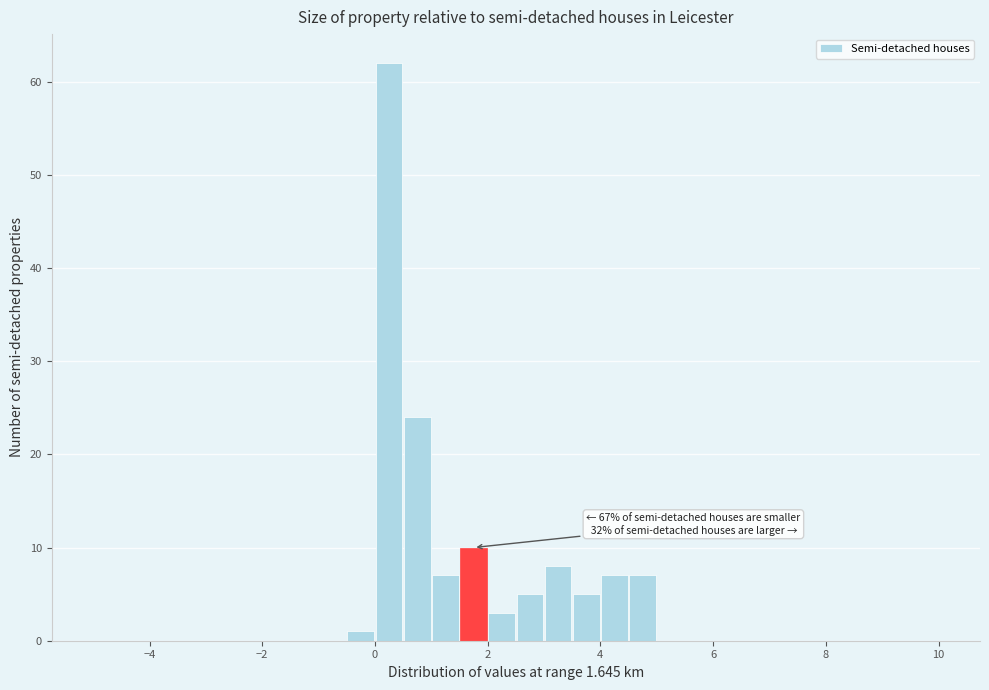

Read against the x-axis, roughly where is the centre of the tallest bar?

0.2